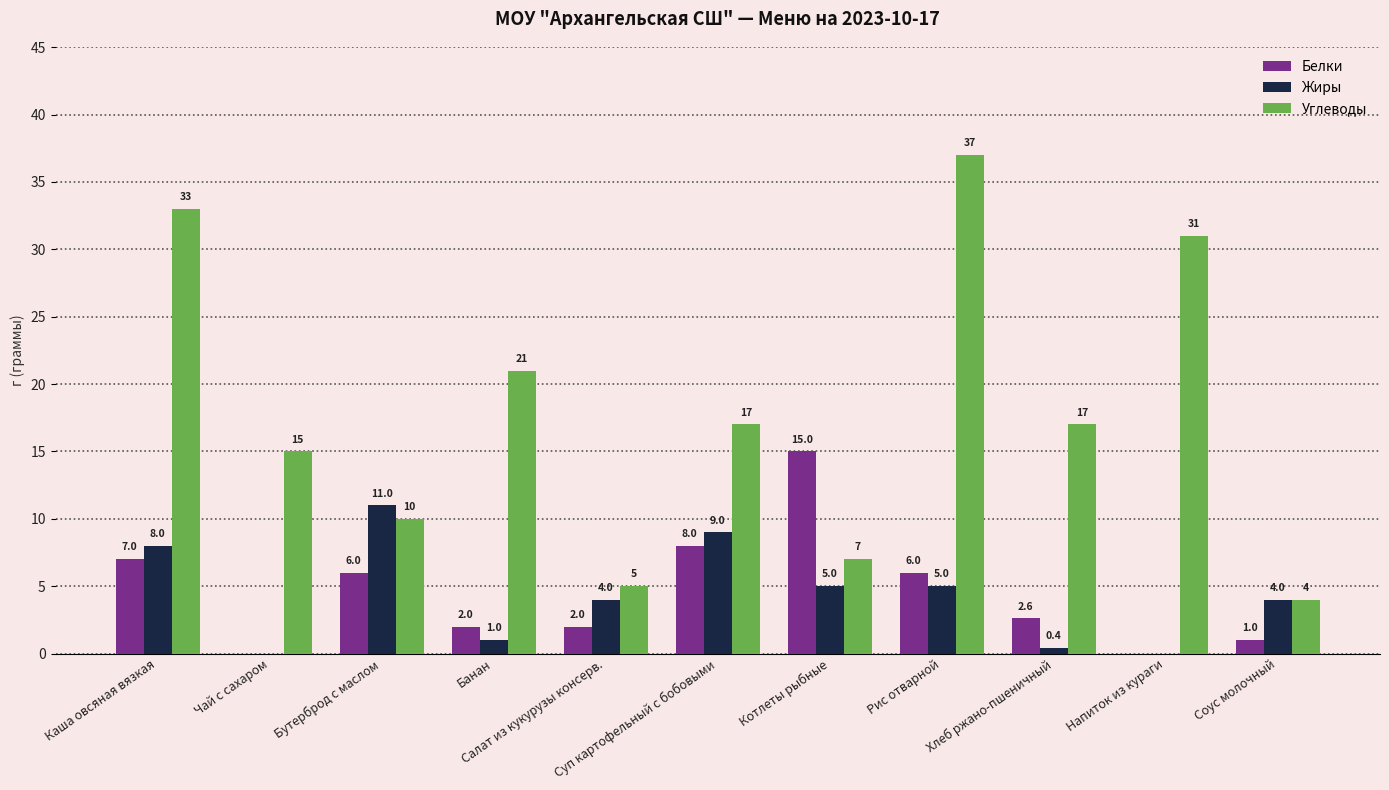

What is the sum of all Белки values?

49.6